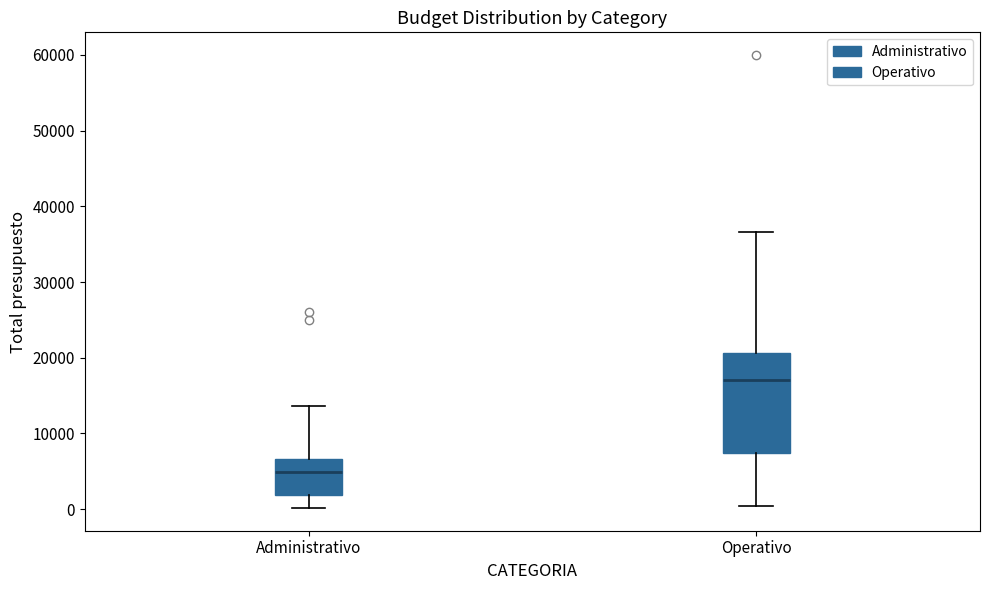

Reading left to right, read every box against the y-axis: the position of its median line, the range the box covers, and the ends of its whiskers. The values are not printed on the chart, so give them approximately, as read against the axis.

Administrativo: median 5000, box 2000 to 7000, whiskers 0 to 14000
Operativo: median 17000, box 7000 to 21000, whiskers 0 to 37000